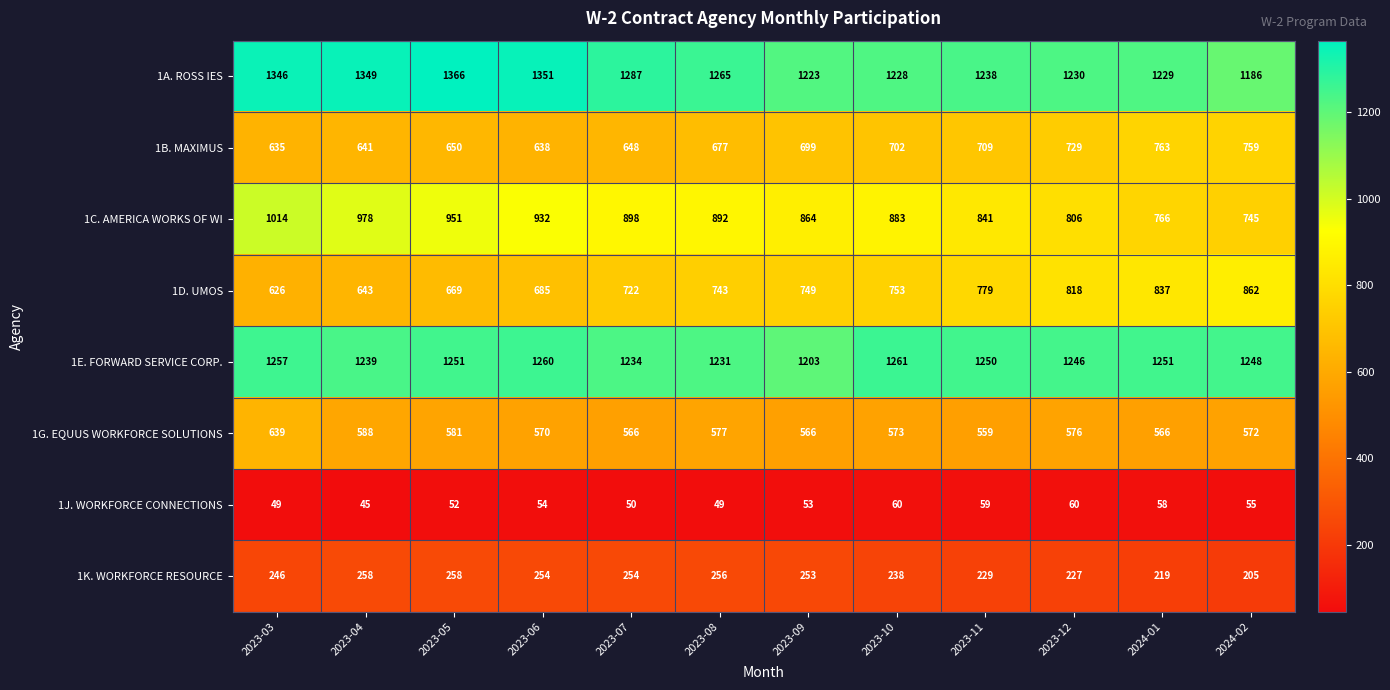

What is the sum of the 1B. MAXIMUS values at 2023-05 and 2023-03?

1285